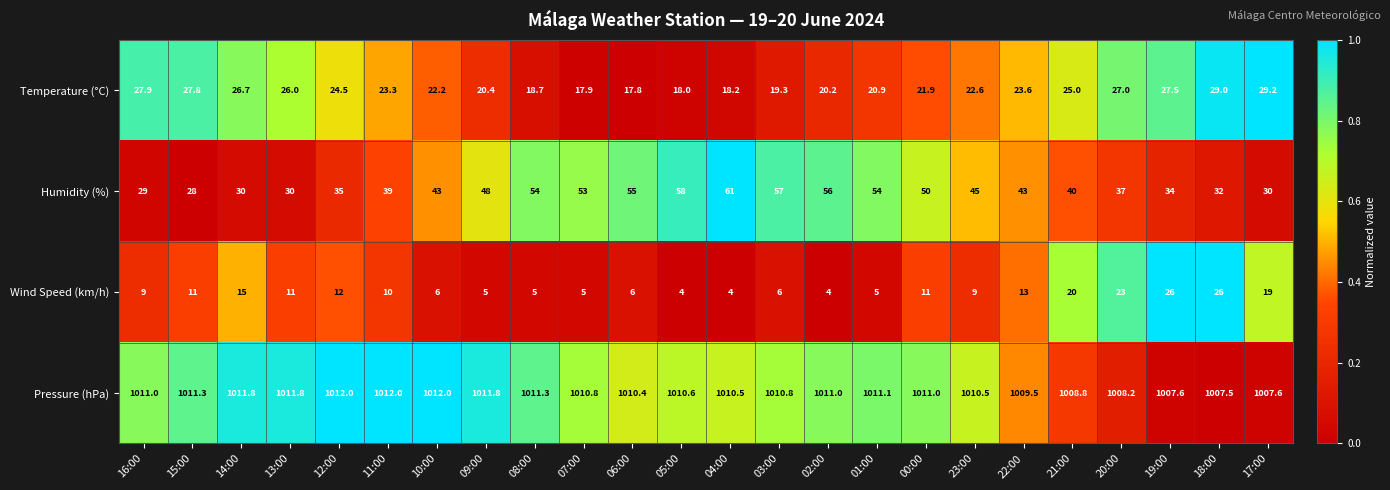

Which series has the largest range (max minus min)?

Humidity (%)